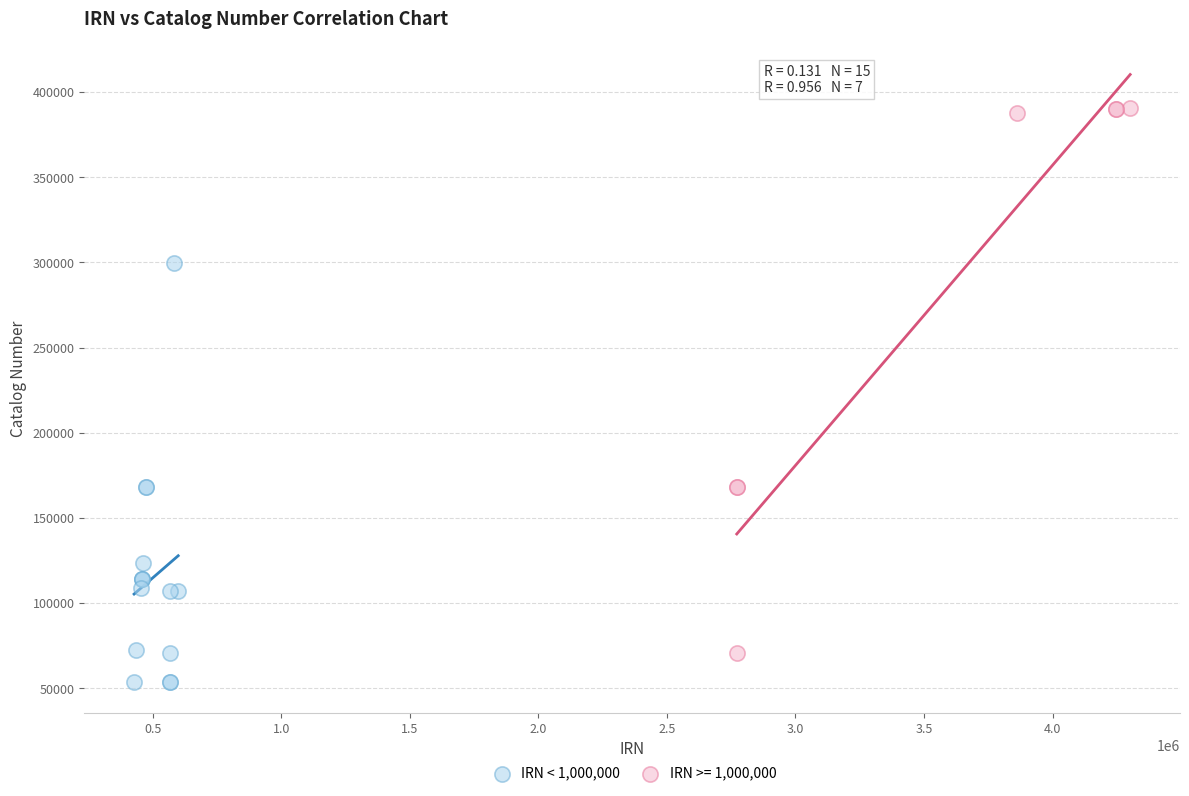

Which series has the widest spread of Y values?

IRN >= 1,000,000